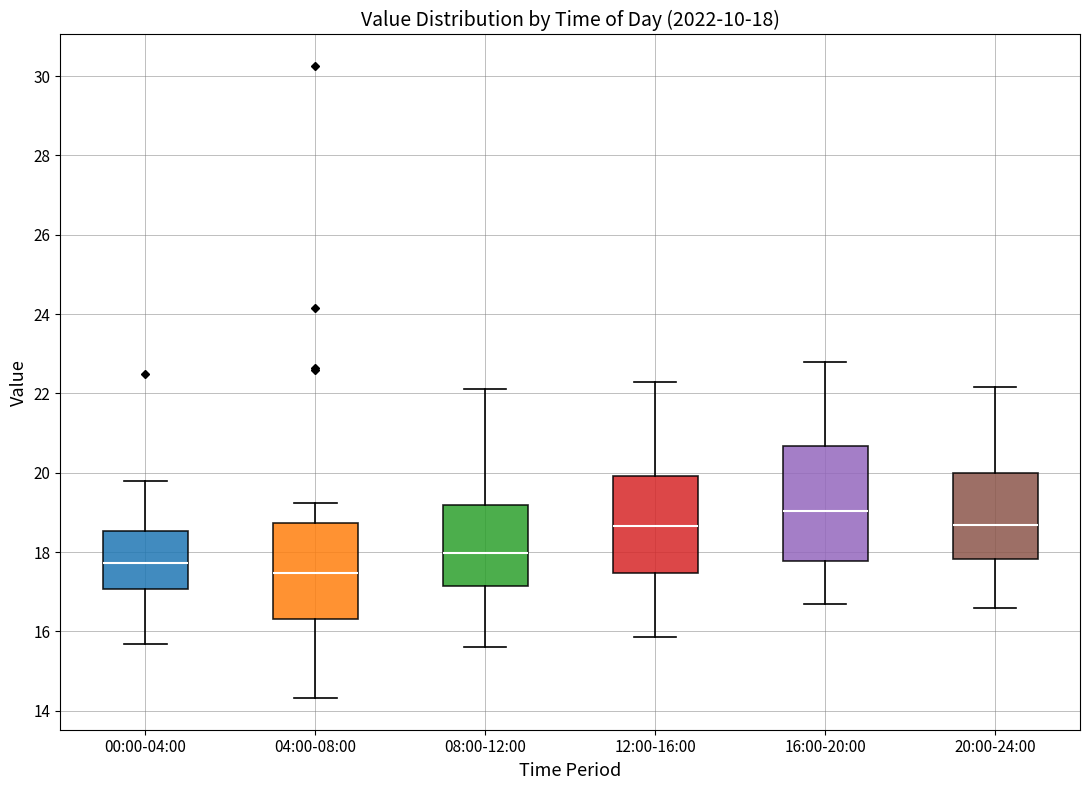

Which box's median line is the lowest?

04:00-08:00